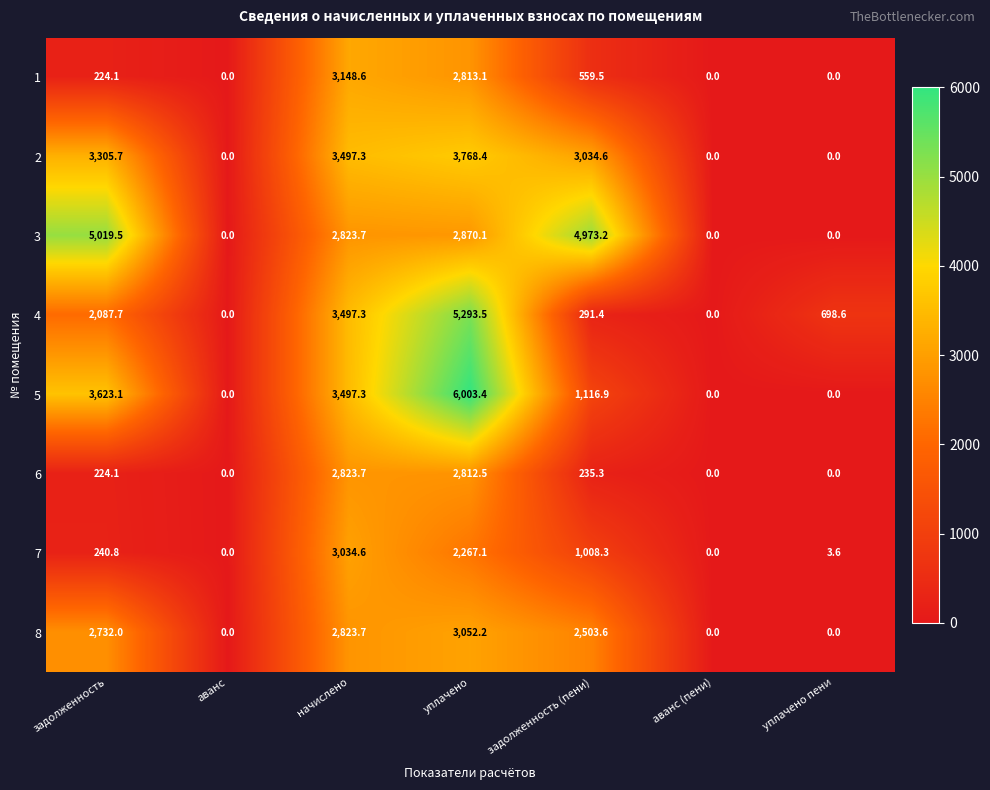

Between уплачено and аванс (пени), which series saw the biggest shift?

5